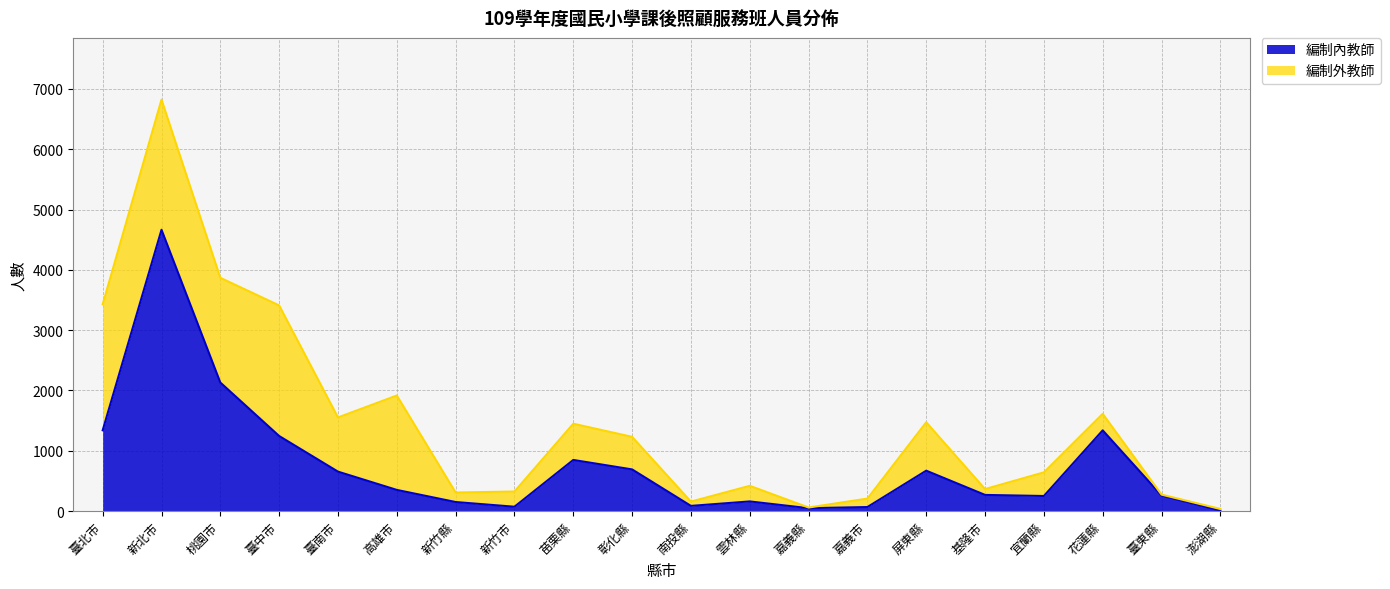

What is the average value?

764